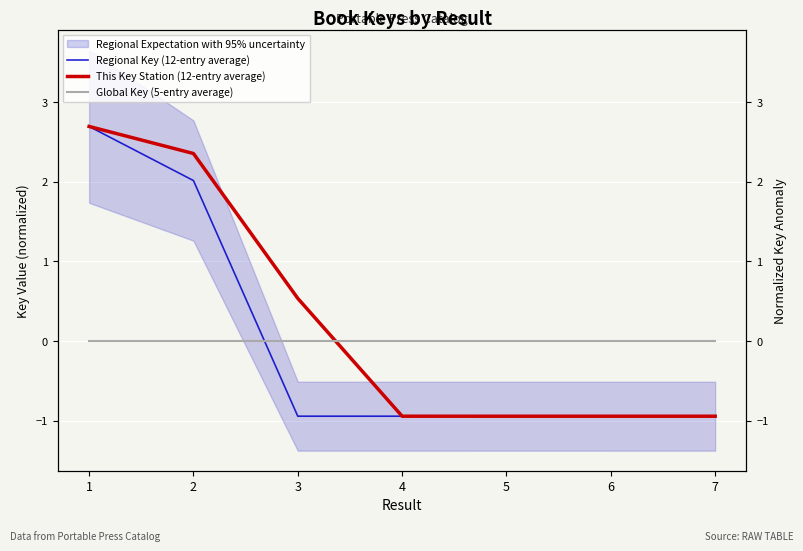

Is this an area chart (filled region under the line)?

No